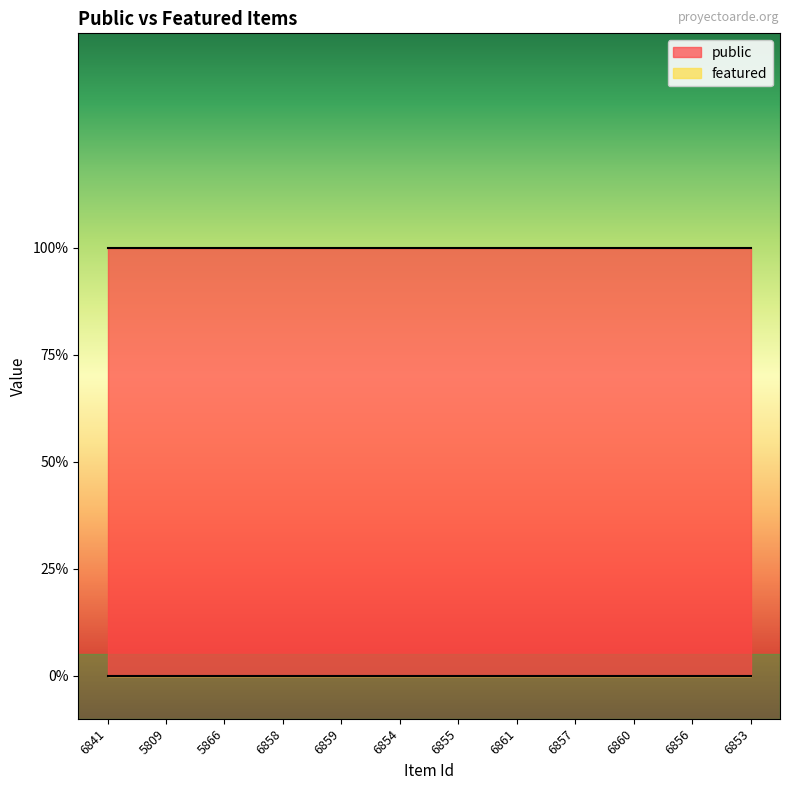

True or false: featured and public intersect in this chart.

False